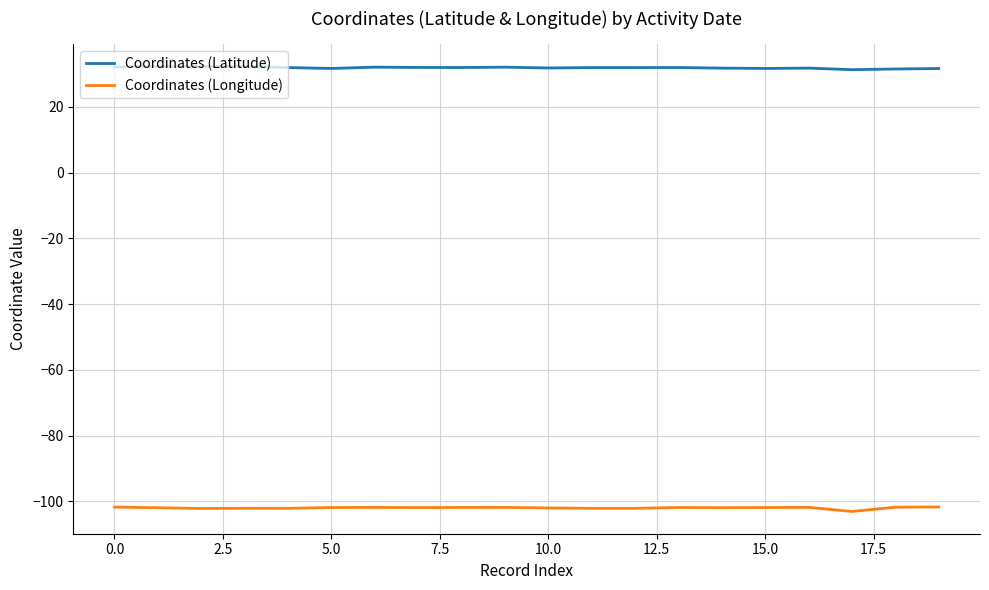

What is the minimum value shown in the chart?

-103.0